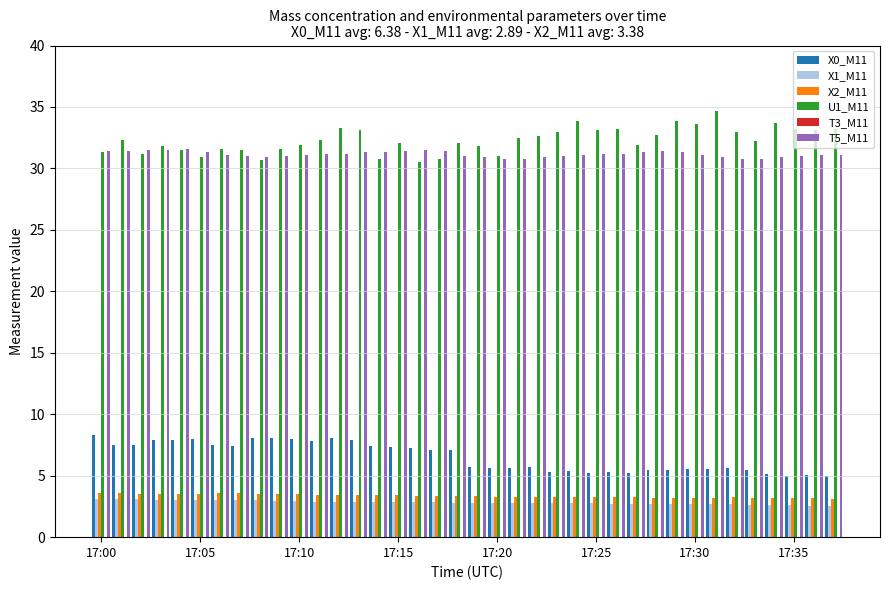

What is the sum of all U1_M11 values?

1227.6